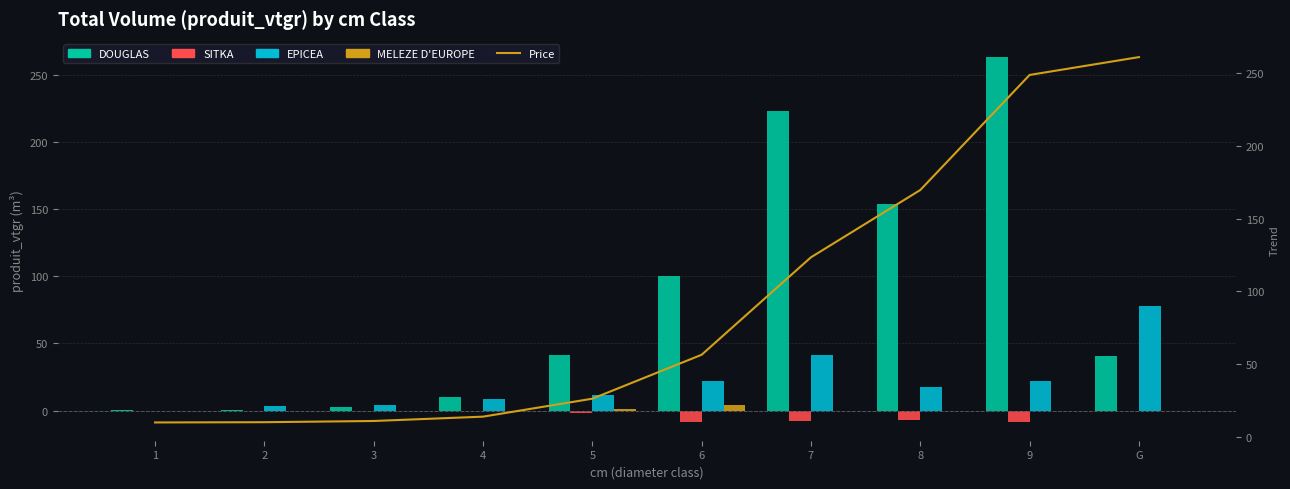

What is the minimum value shown in the chart?

-8.9